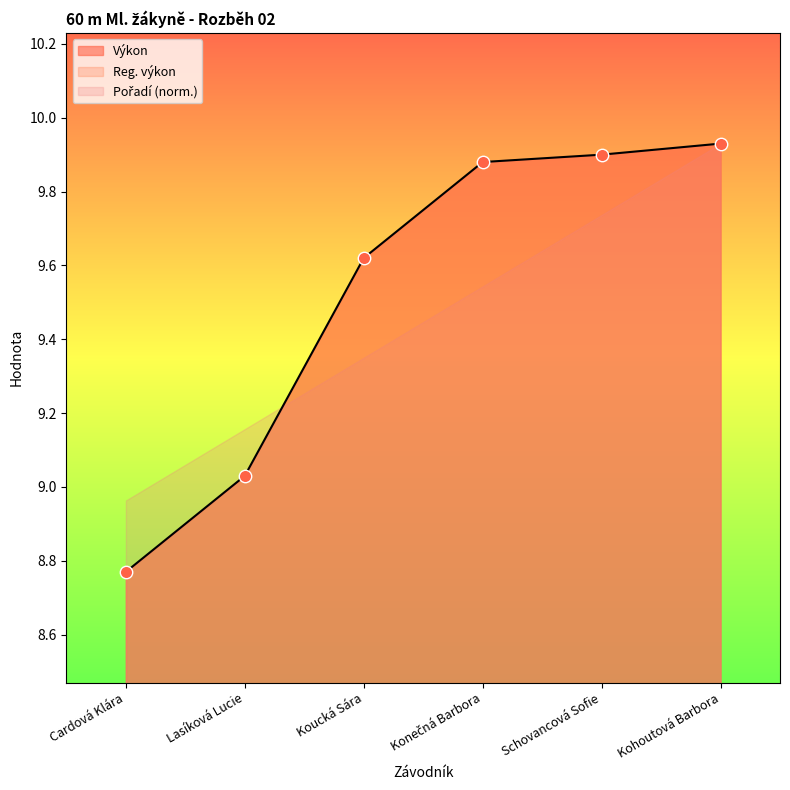

At which category is the sum across all series the highest?

Kohoutová Barbora